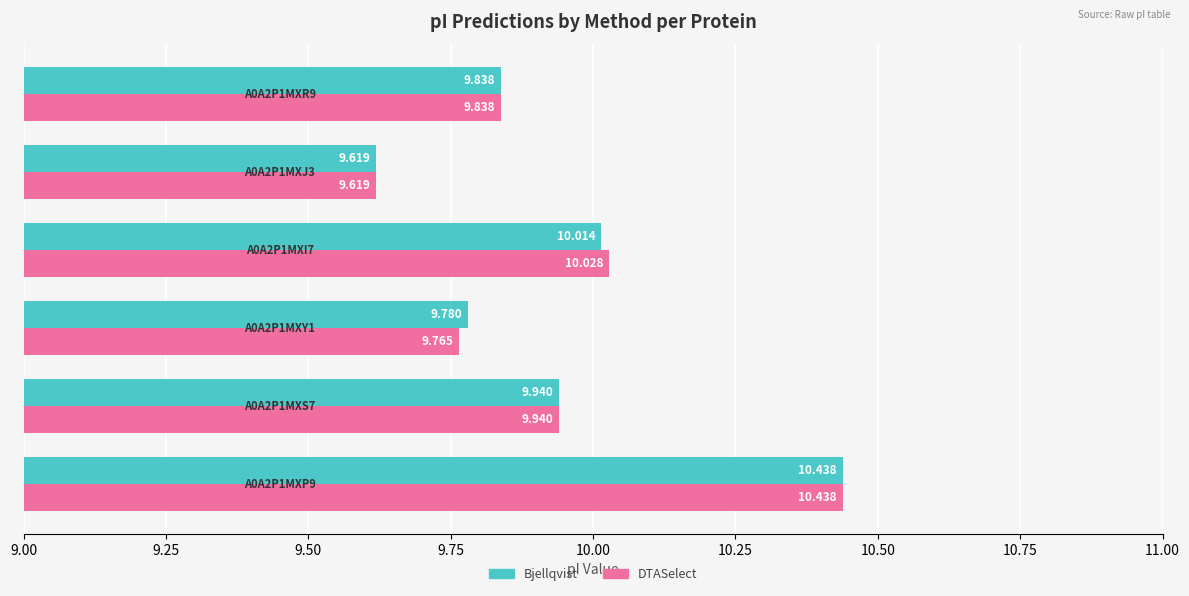

Rank the series by their average value, from highest to lowest.

Bjellqvist, DTASelect